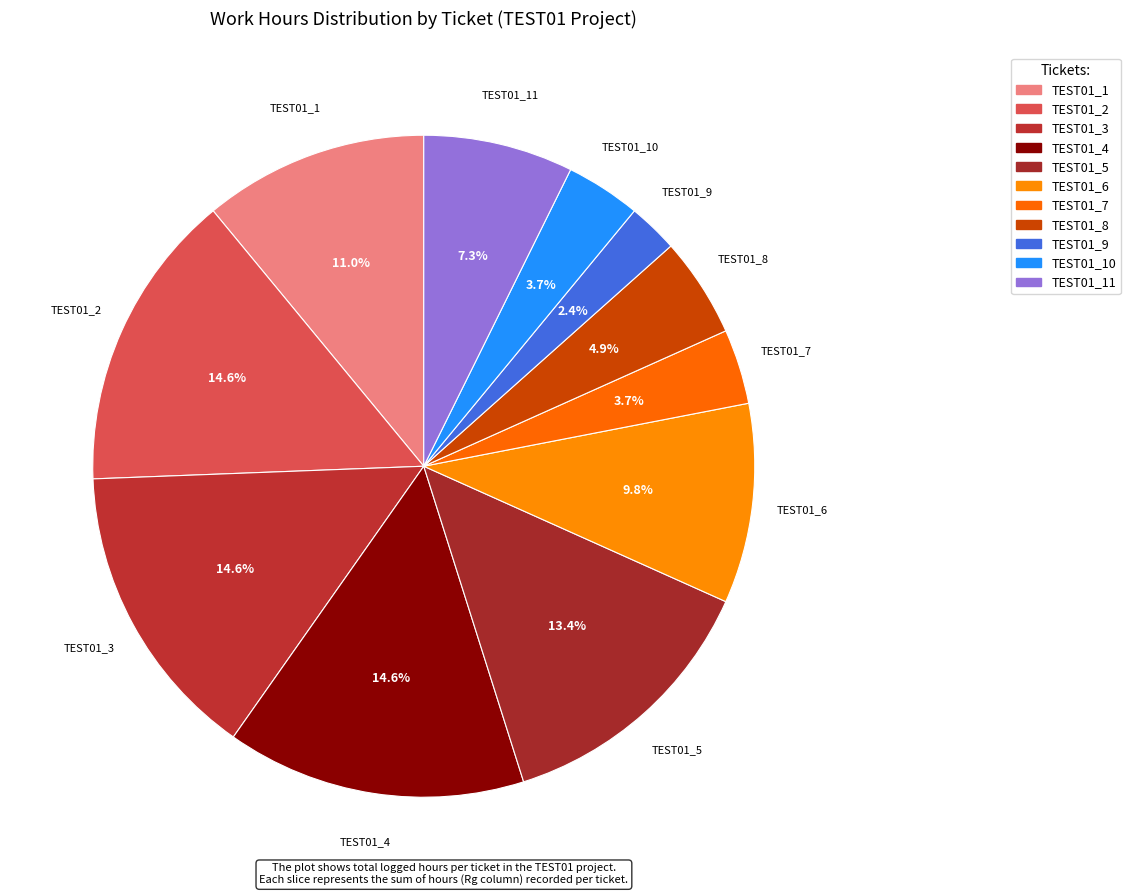

Count the number of slices in the pie.

11